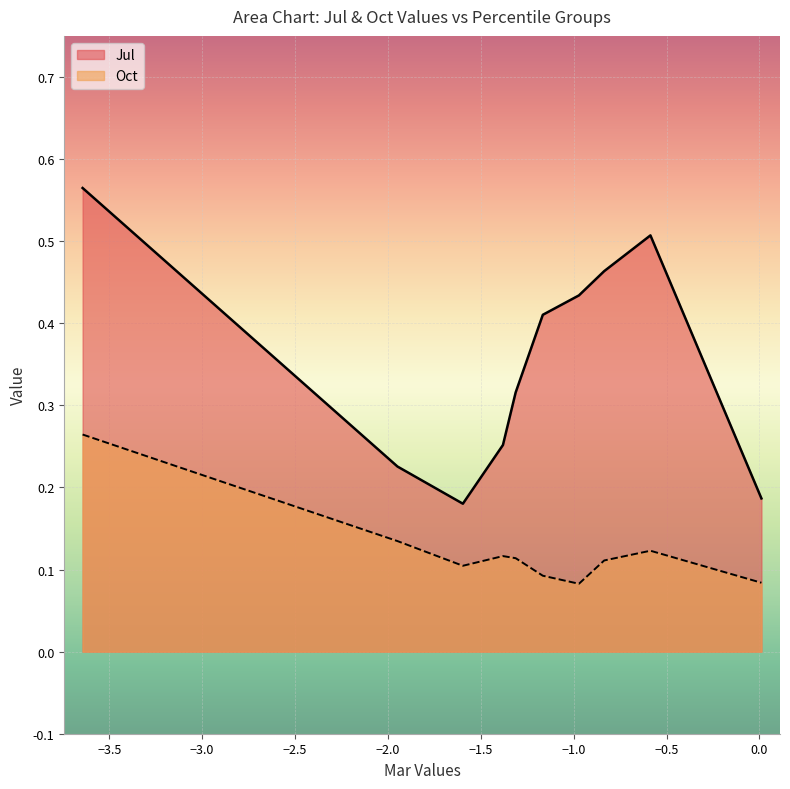

Between pct55 and pct65, which series saw the biggest shift?

Jul